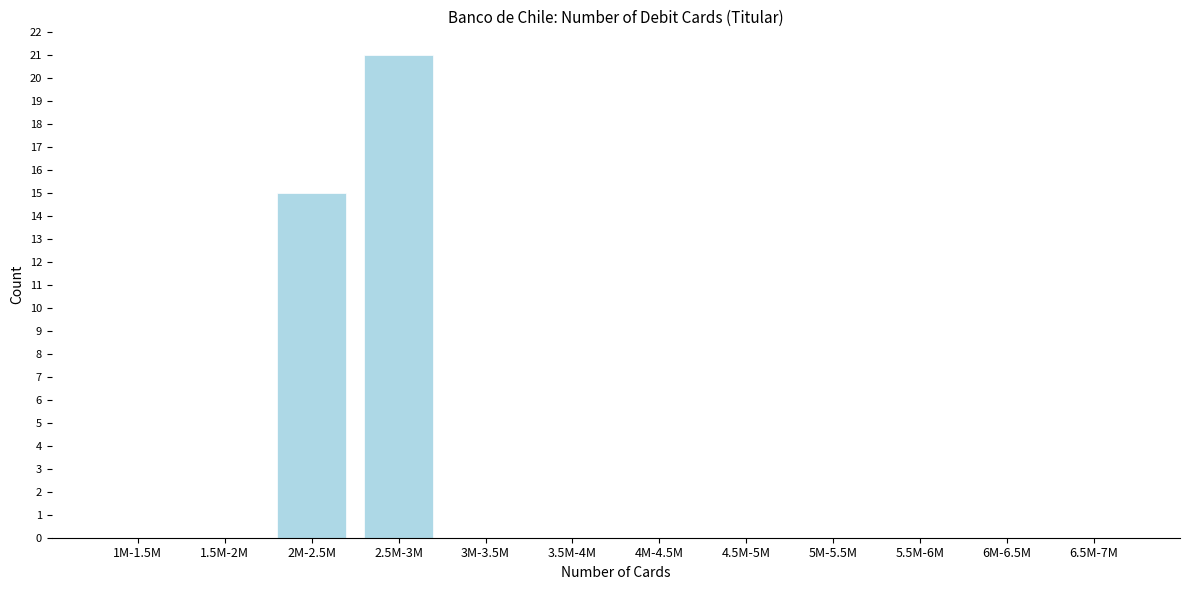

Reading right to left, what are all the values shown in this chart?

6.5M-7M=0	6M-6.5M=0	5.5M-6M=0	5M-5.5M=0	4.5M-5M=0	4M-4.5M=0	3.5M-4M=0	3M-3.5M=0	2.5M-3M=21	2M-2.5M=15	1.5M-2M=0	1M-1.5M=0